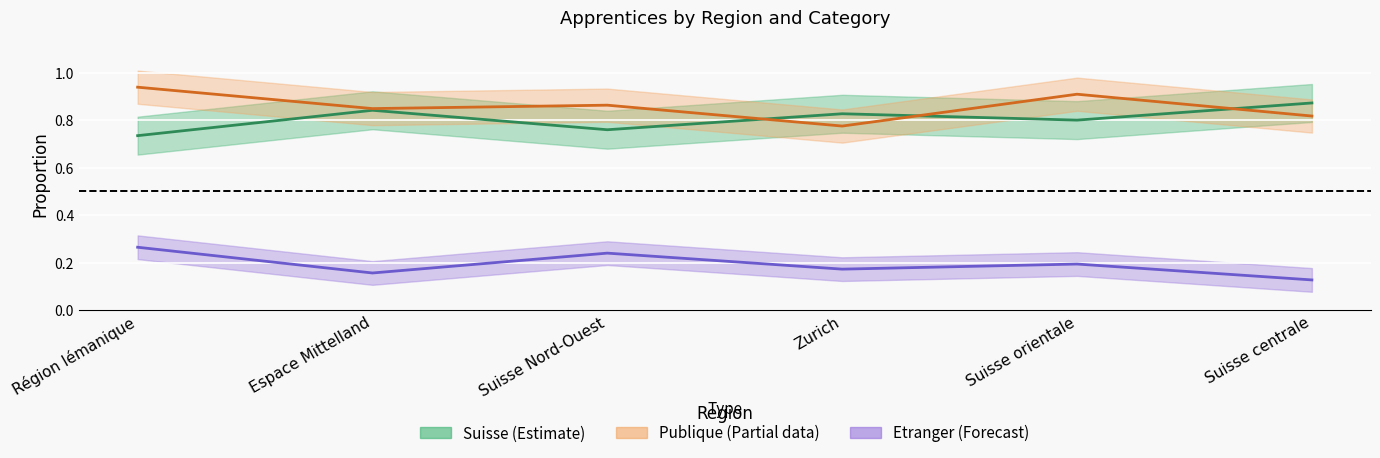

What position from the right is Région lémanique?

6